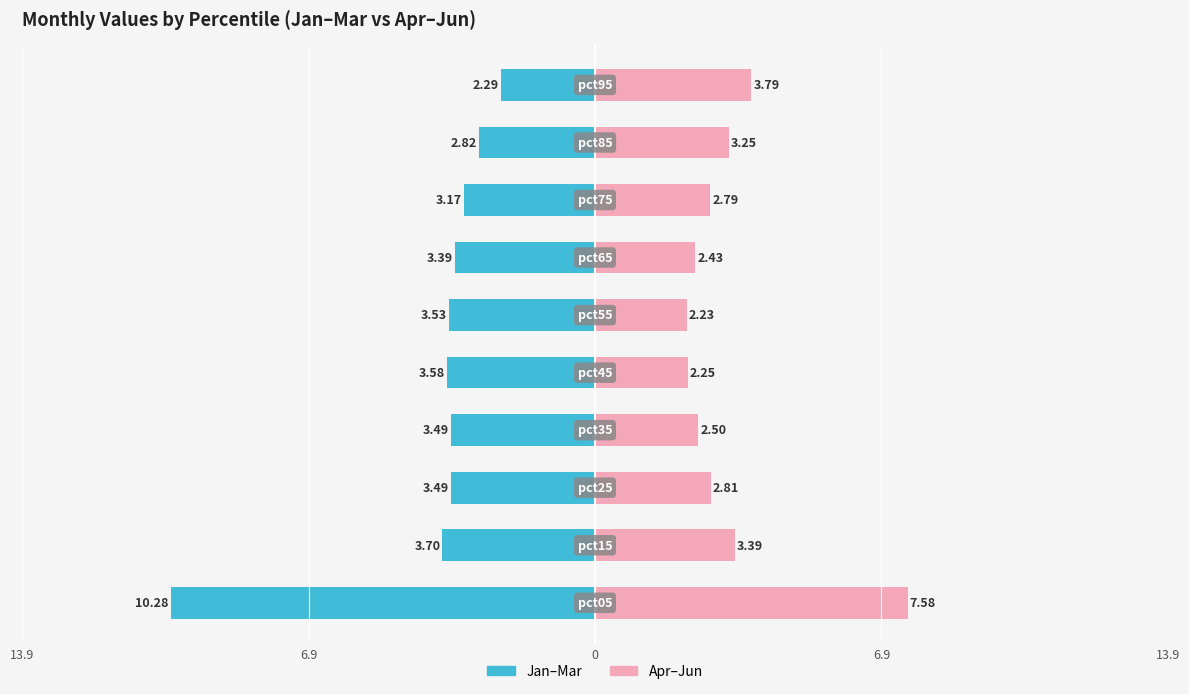

Reading left to right, extract all data points from this chart.

Jan–Mar (left): -10.3	-3.7	-3.5	-3.5	-3.6	-3.5	-3.4	-3.2	-2.8	-2.3
Apr–Jun (right): 7.6	3.4	2.8	2.5	2.2	2.2	2.4	2.8	3.3	3.8